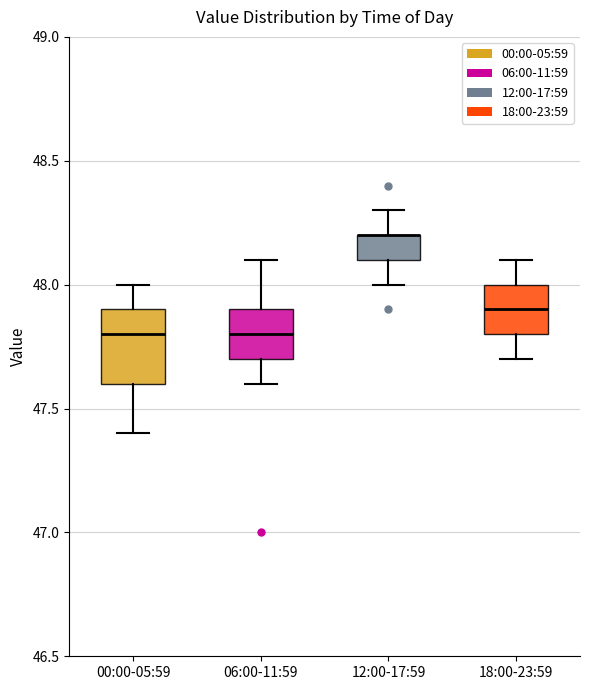

Comparing the boxes themselves (not the whiskers), which one is the tallest?

00:00-05:59